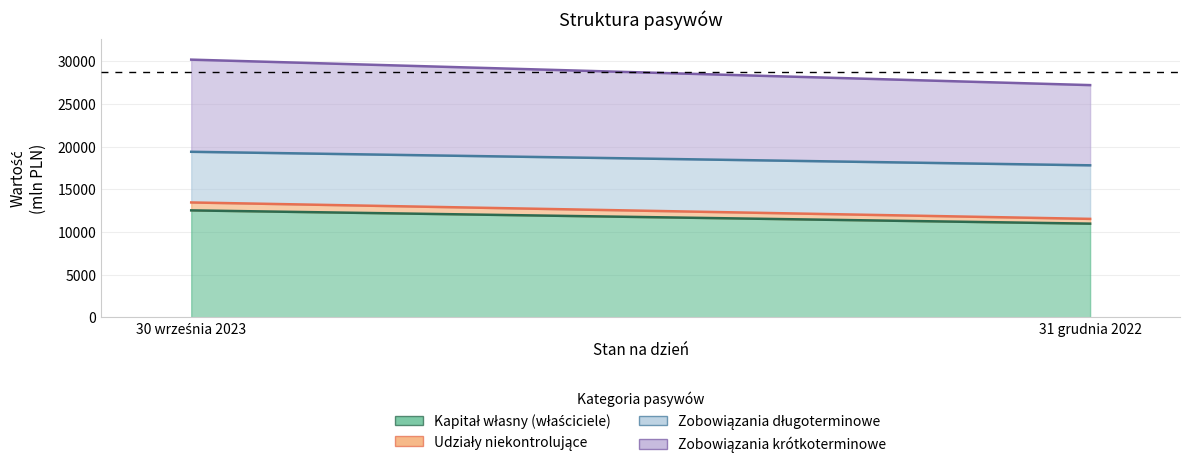

What is the maximum value for Kapitał własny (właściciele)?

12536